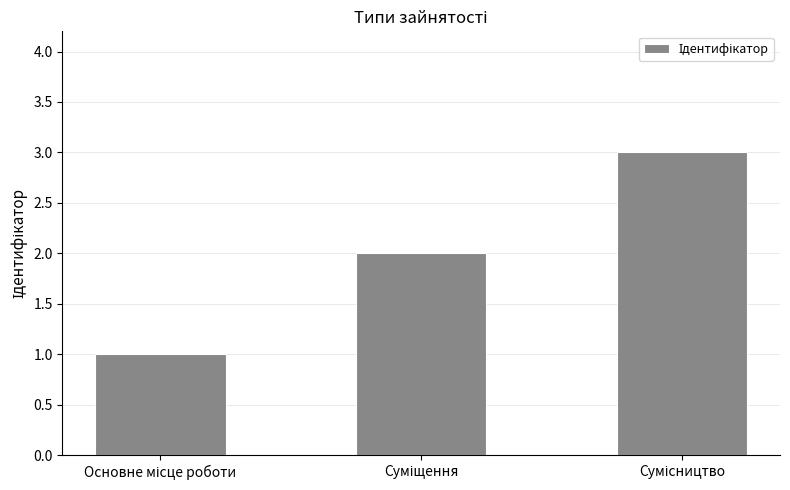

What is the sum of all values?

6